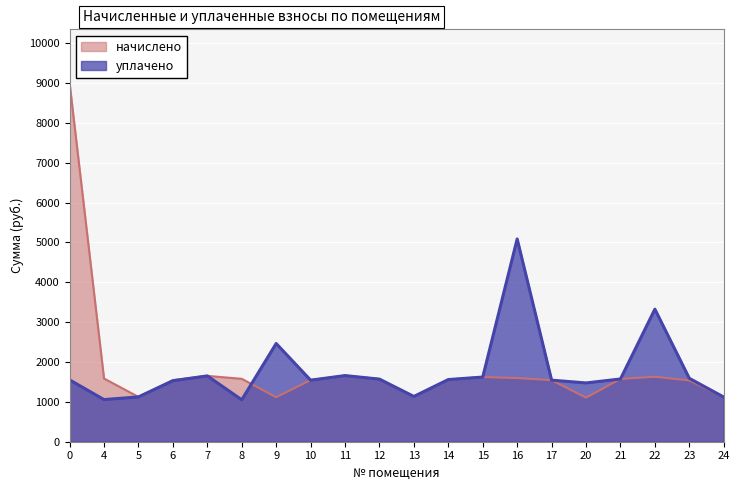

What is the minimum value for начислено?

1106.1